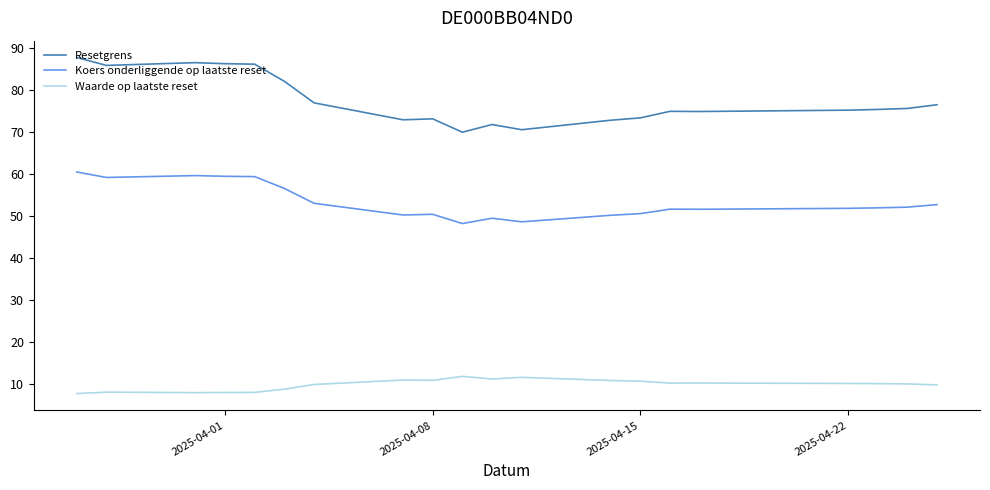

How many lines are shown in the chart?

3